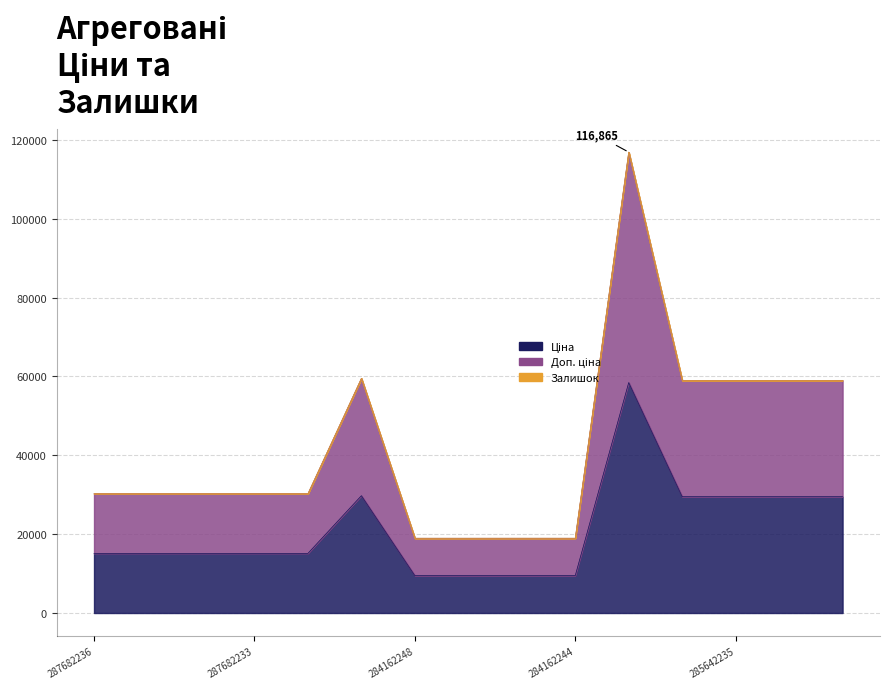

How many interior local peaks does the Ціна series have?

2